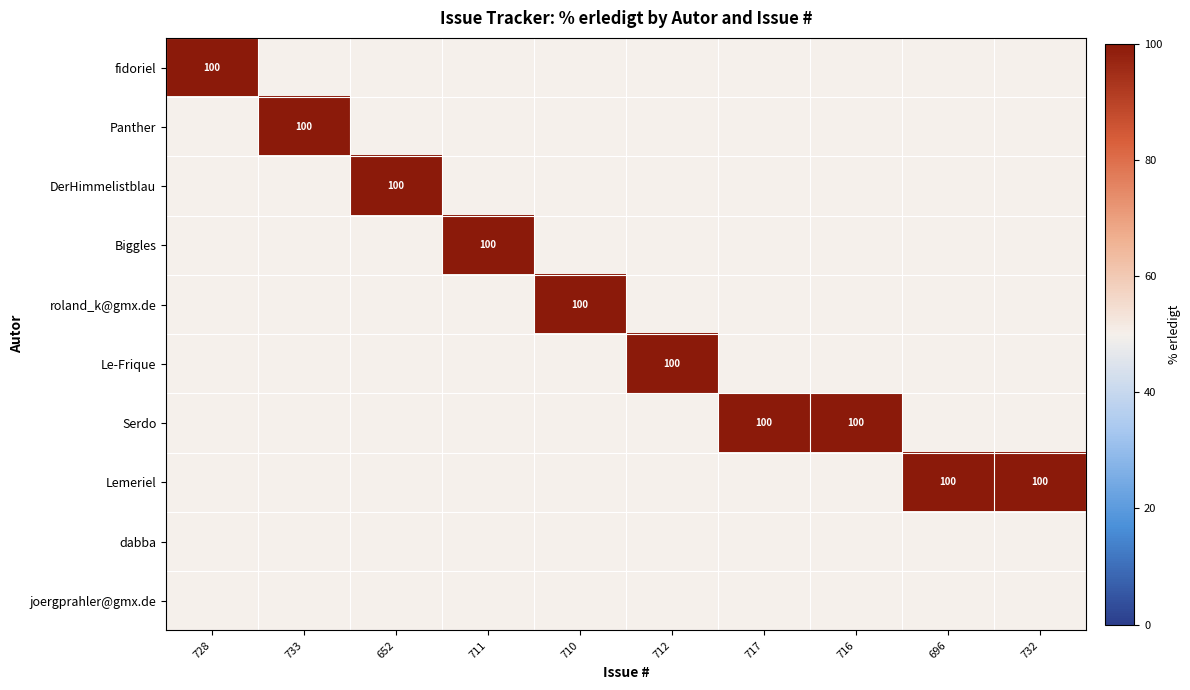

Where is joergprahler@gmx.de nearest to the value 0?

728